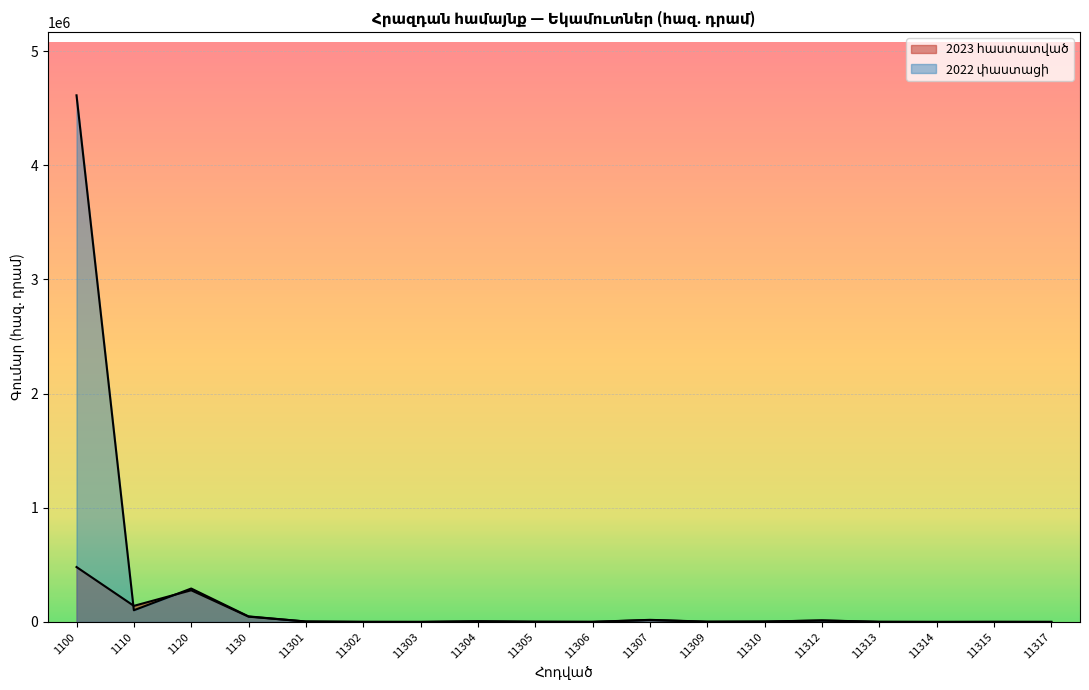

Which has a higher value, 11312 or 11317?

11312